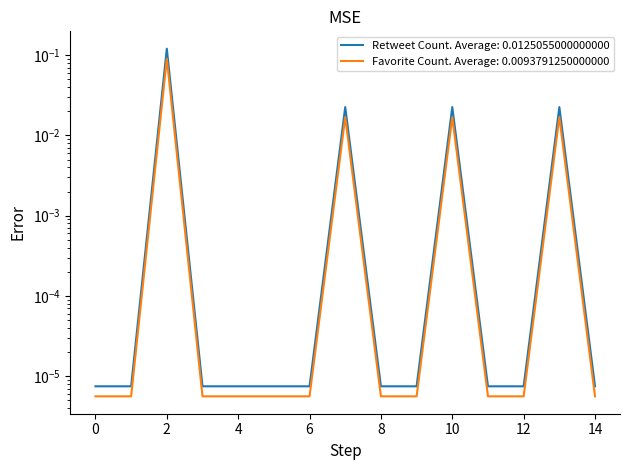

Is this an area chart (filled region under the line)?

No